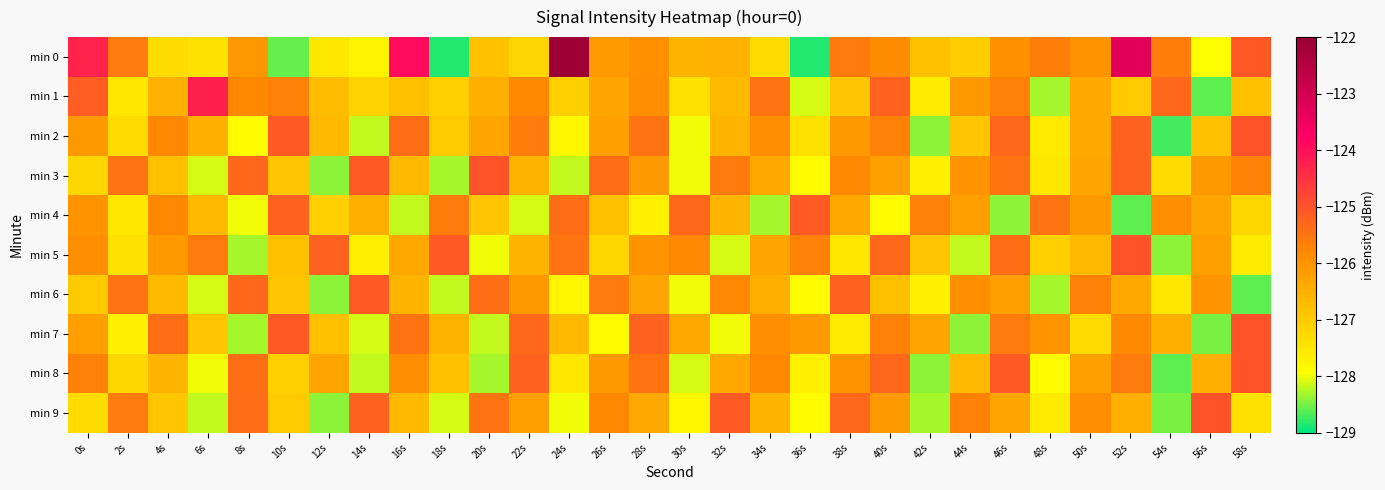

Reading left to right, extract all data points from this chart.

min 0: 0s=-124.3	2s=-125.6	4s=-127.3	6s=-127.4	8s=-126.1	10s=-128.6	12s=-127.5	14s=-127.7	16s=-123.9	18s=-128.9	20s=-126.8	22s=-127.2	24s=-122.1	26s=-126.1	28s=-126.0	30s=-126.6	32s=-126.5	34s=-127.3	36s=-128.8	38s=-125.6	40s=-125.9	42s=-126.8	44s=-127.0	46s=-125.9	48s=-125.6	50s=-126.0	52s=-123.2	54s=-125.6	56s=-127.9	58s=-125.1
min 1: 0s=-125.2	2s=-127.5	4s=-126.5	6s=-124.2	8s=-125.8	10s=-125.7	12s=-126.7	14s=-127.1	16s=-126.8	18s=-127.1	20s=-126.5	22s=-125.8	24s=-127.1	26s=-126.3	28s=-125.9	30s=-127.4	32s=-126.7	34s=-125.5	36s=-128.1	38s=-126.9	40s=-125.2	42s=-127.6	44s=-126.1	46s=-125.7	48s=-128.3	50s=-126.4	52s=-127.0	54s=-125.3	56s=-128.6	58s=-126.8
min 2: 0s=-126.1	2s=-127.3	4s=-125.8	6s=-126.5	8s=-127.9	10s=-125.1	12s=-126.7	14s=-128.2	16s=-125.4	18s=-127.0	20s=-126.3	22s=-125.6	24s=-127.8	26s=-126.2	28s=-125.5	30s=-128.0	32s=-126.6	34s=-125.9	36s=-127.4	38s=-126.1	40s=-125.7	42s=-128.4	44s=-126.9	46s=-125.3	48s=-127.6	50s=-126.4	52s=-125.2	54s=-128.7	56s=-126.8	58s=-125.0
min 3: 0s=-127.2	2s=-125.5	4s=-126.8	6s=-128.1	8s=-125.3	10s=-126.9	12s=-128.4	14s=-125.1	16s=-126.7	18s=-128.3	20s=-125.0	22s=-126.6	24s=-128.2	26s=-125.4	28s=-126.1	30s=-128.0	32s=-125.6	34s=-126.4	36s=-127.9	38s=-125.8	40s=-126.2	42s=-127.7	44s=-126.0	46s=-125.5	48s=-127.5	50s=-126.3	52s=-125.2	54s=-127.3	56s=-126.1	58s=-125.7
min 4: 0s=-126.0	2s=-127.5	4s=-125.8	6s=-126.7	8s=-128.0	10s=-125.2	12s=-127.1	14s=-126.5	16s=-128.2	18s=-125.6	20s=-126.9	22s=-128.1	24s=-125.4	26s=-126.8	28s=-127.7	30s=-125.3	32s=-126.6	34s=-128.3	36s=-125.1	38s=-126.4	40s=-127.9	42s=-125.7	44s=-126.2	46s=-128.4	48s=-125.5	50s=-126.1	52s=-128.6	54s=-125.9	56s=-126.3	58s=-127.2
min 5: 0s=-125.9	2s=-127.4	4s=-126.1	6s=-125.6	8s=-128.3	10s=-126.8	12s=-125.2	14s=-127.7	16s=-126.4	18s=-125.1	20s=-128.0	22s=-126.6	24s=-125.5	26s=-127.2	28s=-126.0	30s=-125.8	32s=-128.1	34s=-126.3	36s=-125.7	38s=-127.5	40s=-125.3	42s=-126.9	44s=-128.2	46s=-125.4	48s=-127.1	50s=-126.7	52s=-125.0	54s=-128.4	56s=-126.2	58s=-127.6
min 6: 0s=-127.0	2s=-125.5	4s=-126.7	6s=-128.1	8s=-125.3	10s=-126.9	12s=-128.4	14s=-125.1	16s=-126.6	18s=-128.2	20s=-125.4	22s=-126.1	24s=-127.8	26s=-125.6	28s=-126.3	30s=-128.0	32s=-125.8	34s=-126.5	36s=-127.9	38s=-125.2	40s=-126.8	42s=-127.7	44s=-125.9	46s=-126.2	48s=-128.3	50s=-125.7	52s=-126.4	54s=-127.5	56s=-126.0	58s=-128.6
min 7: 0s=-126.2	2s=-127.7	4s=-125.4	6s=-126.9	8s=-128.3	10s=-125.1	12s=-126.8	14s=-128.1	16s=-125.5	18s=-126.6	20s=-128.2	22s=-125.3	24s=-126.7	26s=-127.9	28s=-125.2	30s=-126.4	32s=-128.0	34s=-125.9	36s=-126.1	38s=-127.6	40s=-125.7	42s=-126.3	44s=-128.4	46s=-125.6	48s=-126.0	50s=-127.3	52s=-125.8	54s=-126.5	56s=-128.5	58s=-125.0
min 8: 0s=-125.7	2s=-127.2	4s=-126.6	6s=-128.0	8s=-125.4	10s=-127.1	12s=-126.3	14s=-128.2	16s=-125.9	18s=-126.8	20s=-128.3	22s=-125.2	24s=-127.5	26s=-126.1	28s=-125.5	30s=-128.1	32s=-126.4	34s=-125.8	36s=-127.7	38s=-126.0	40s=-125.3	42s=-128.4	44s=-126.7	46s=-125.1	48s=-127.9	50s=-126.2	52s=-125.6	54s=-128.6	56s=-126.5	58s=-125.0
min 9: 0s=-127.3	2s=-125.6	4s=-126.9	6s=-128.2	8s=-125.4	10s=-127.0	12s=-128.4	14s=-125.2	16s=-126.7	18s=-128.1	20s=-125.5	22s=-126.2	24s=-128.0	26s=-125.8	28s=-126.4	30s=-127.8	32s=-125.1	34s=-126.6	36s=-127.9	38s=-125.3	40s=-126.1	42s=-128.3	44s=-125.7	46s=-126.3	48s=-127.6	50s=-125.9	52s=-126.5	54s=-128.5	56s=-125.0	58s=-127.4